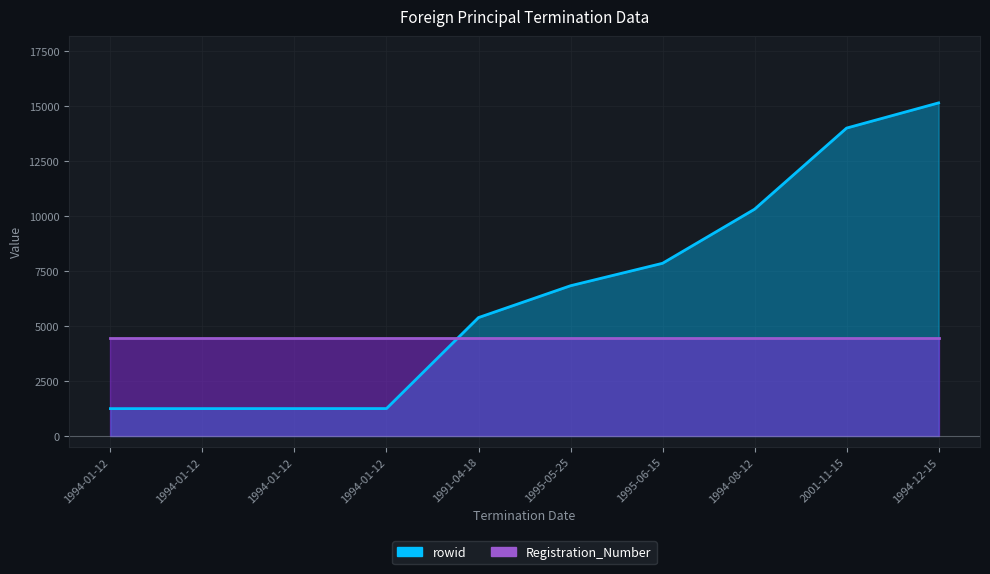

What is the smallest value displayed?

1245